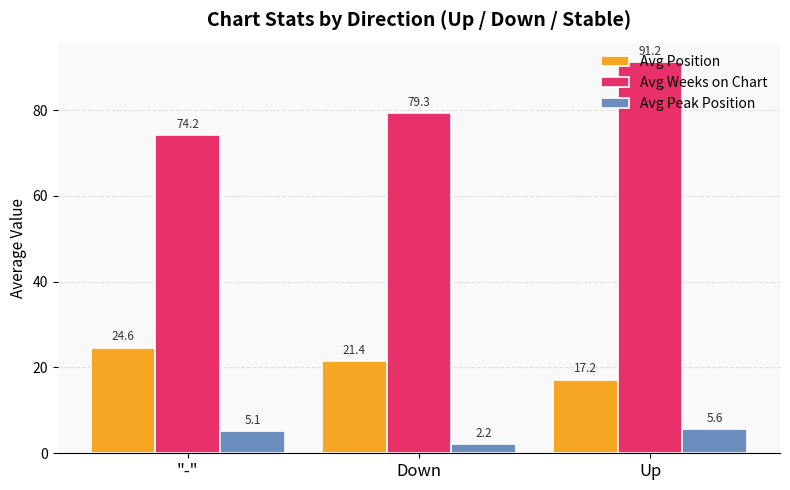

The Avg Weeks on Chart series shows 74.2 at "-". True or false?

True